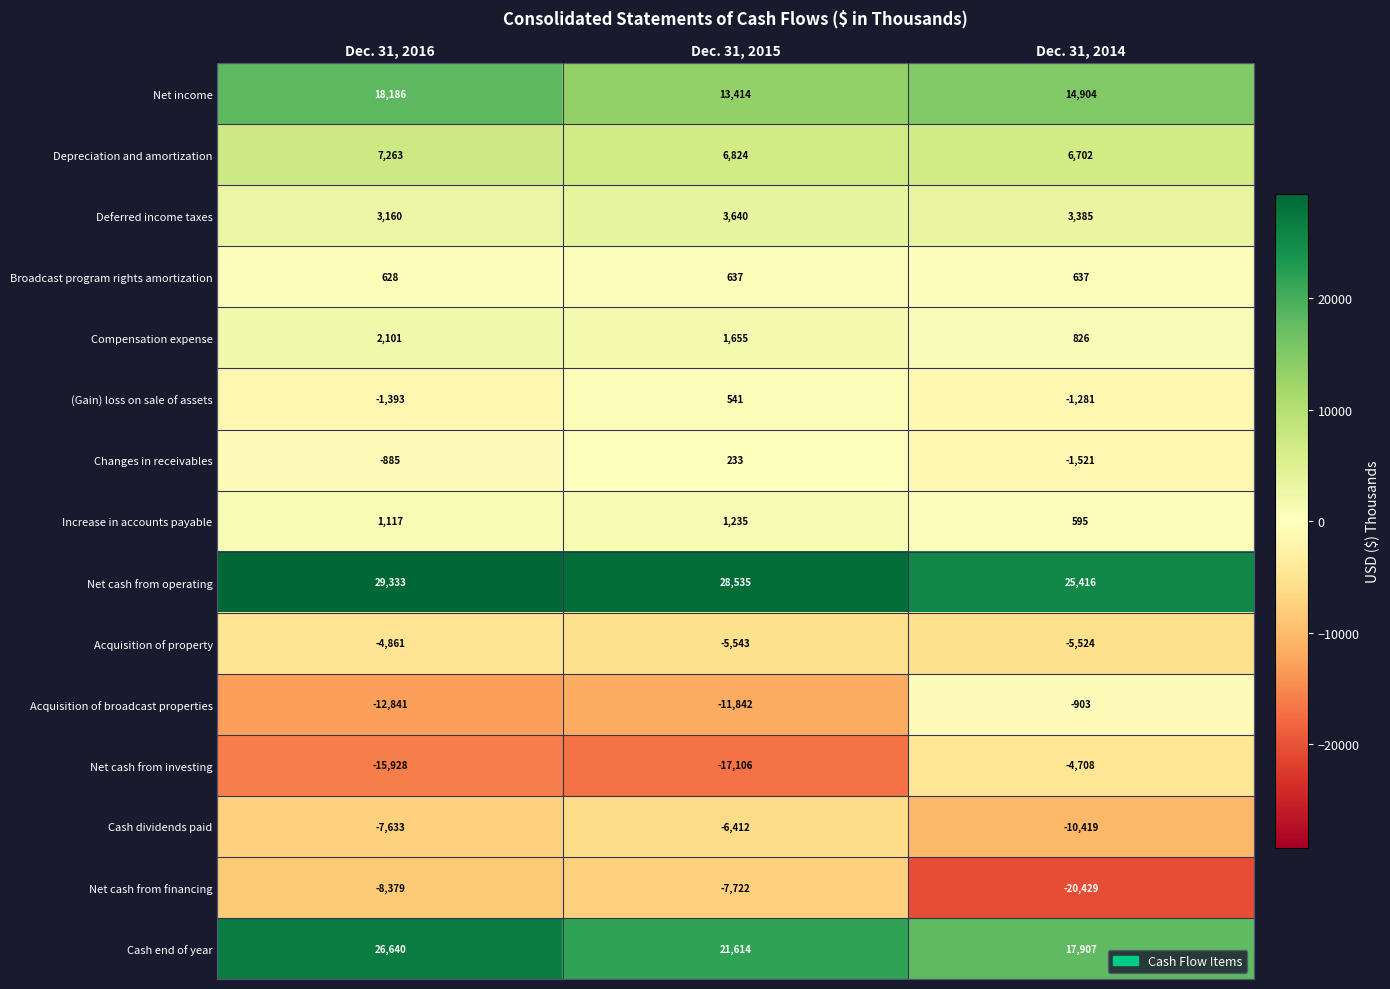

What is the sum of all Deferred income taxes values?

10185